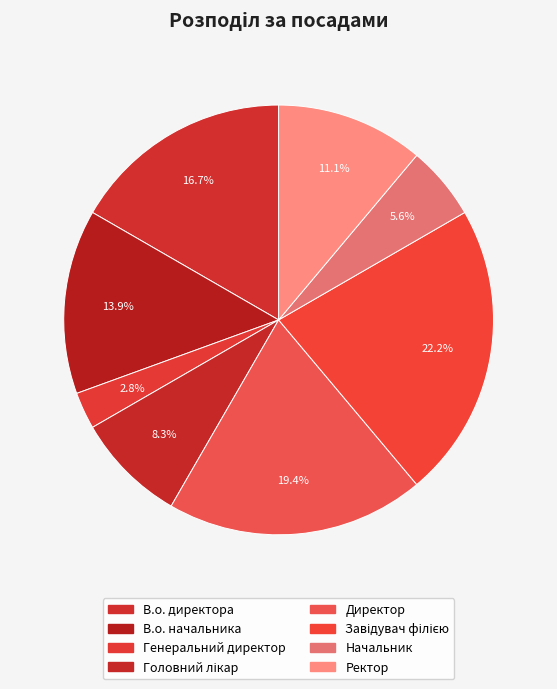

Which category has the biggest portion of the pie?

Завідувач філією